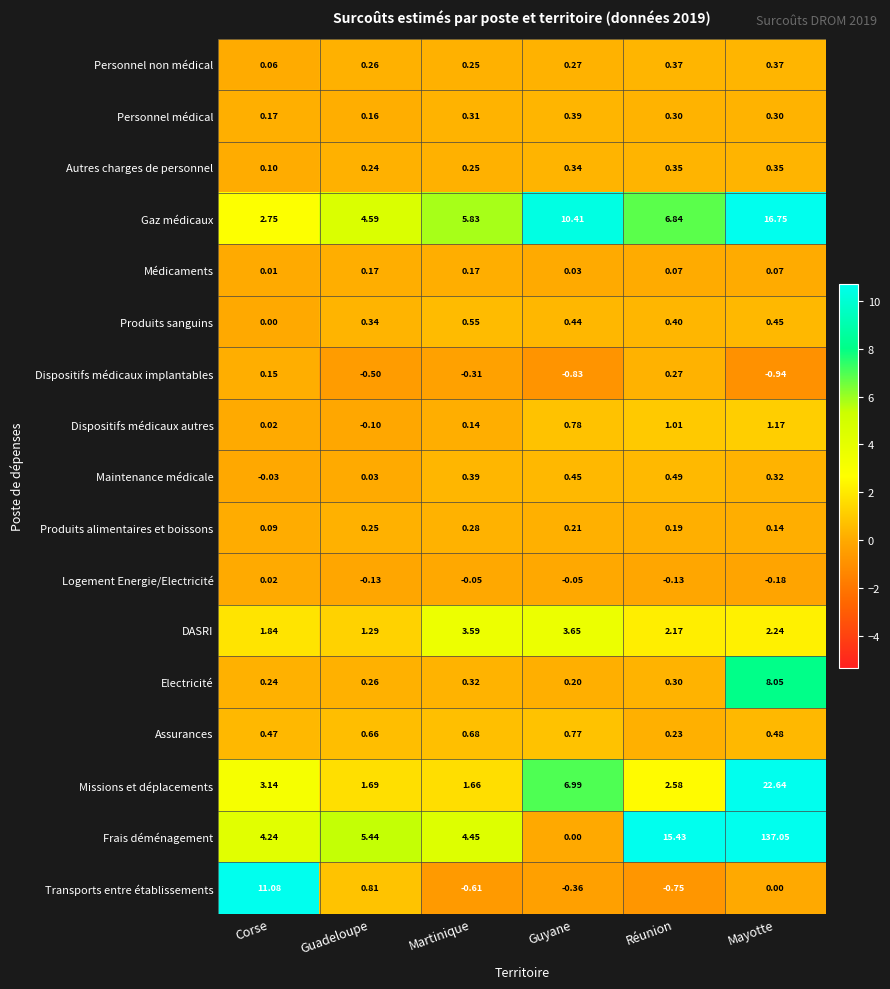

Which category has the highest value in the Produits alimentaires et boissons series?

Martinique